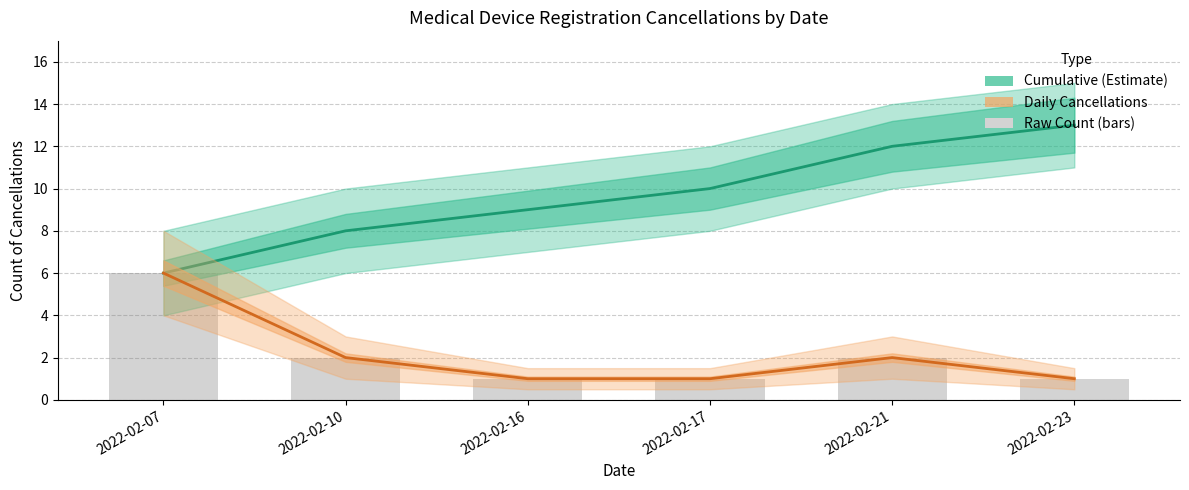

What is the sum of all Cumulative (Estimate) values?

58